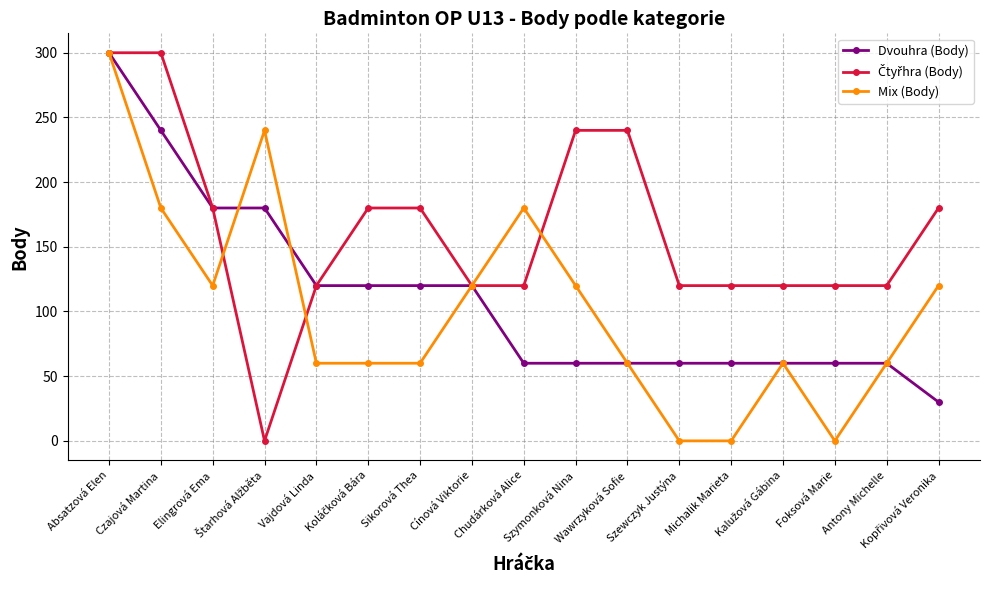

Where is the first local minimum for Mix (Body)?

Elingrová Ema